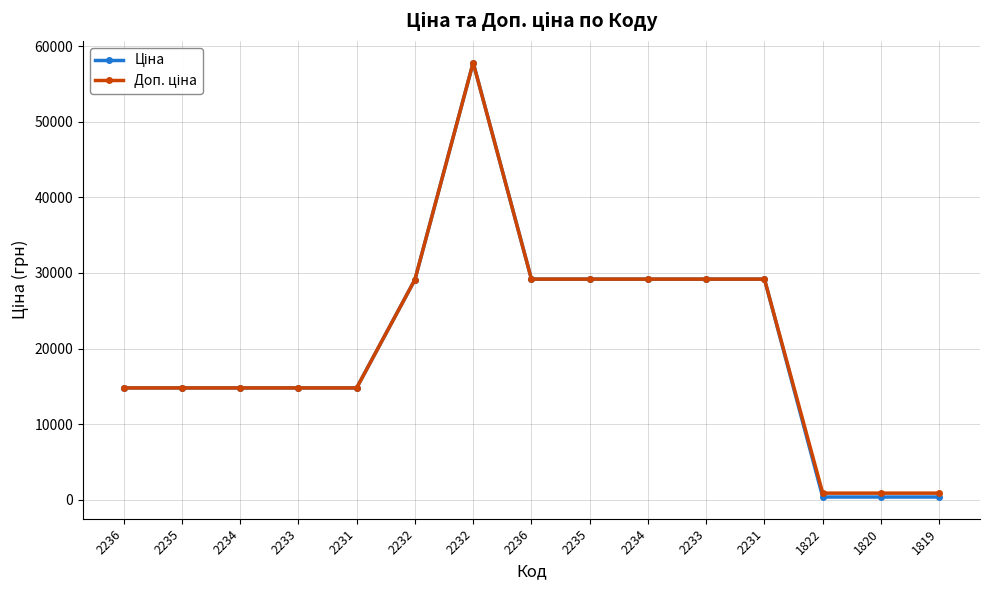

How many lines are shown in the chart?

2